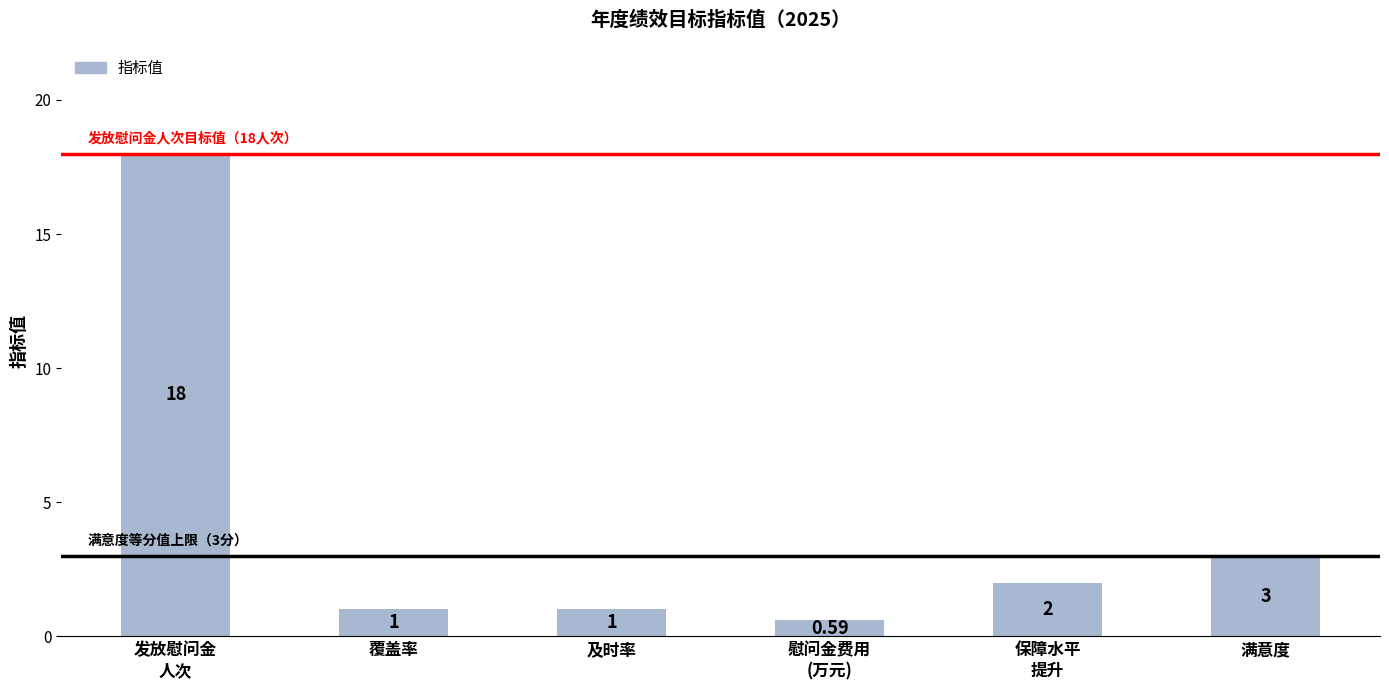

The value at 满意度 is 1.1. True or false?

False